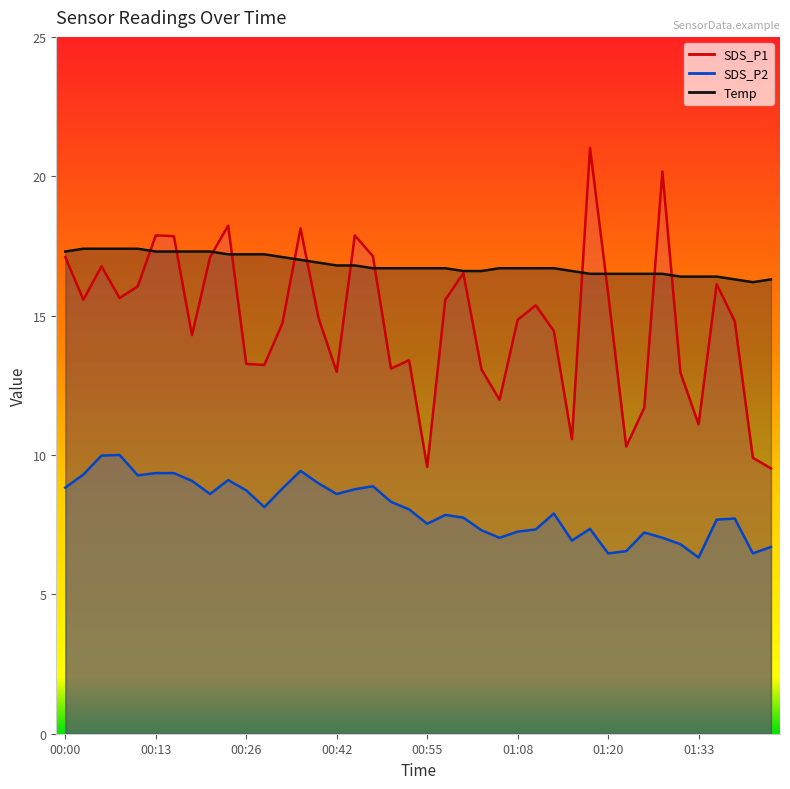

Reading left to right, list all the values displayed in this chart.

SDS_P1: 17.1	15.6	16.8	15.6	16.1	17.9	17.9	14.3	17.1	18.2	13.3	13.2	14.7	18.1	14.9	13.0	17.9	17.1	13.1	13.4	9.6	15.6	16.5	13.1	12.0	14.8	15.4	14.4	10.6	21.0	15.8	10.3	11.7	20.2	12.9	11.1	16.1	14.8	9.9	9.5
SDS_P2: 8.8	9.3	10.0	10.0	9.3	9.3	9.3	9.1	8.6	9.1	8.7	8.1	8.8	9.4	9.0	8.6	8.8	8.9	8.3	8.1	7.5	7.8	7.8	7.3	7.0	7.2	7.3	7.9	6.9	7.3	6.5	6.5	7.2	7.0	6.8	6.3	7.7	7.7	6.5	6.7
Temp: 17.3	17.4	17.4	17.4	17.4	17.3	17.3	17.3	17.3	17.2	17.2	17.2	17.1	17.0	16.9	16.8	16.8	16.7	16.7	16.7	16.7	16.7	16.6	16.6	16.7	16.7	16.7	16.7	16.6	16.5	16.5	16.5	16.5	16.5	16.4	16.4	16.4	16.3	16.2	16.3